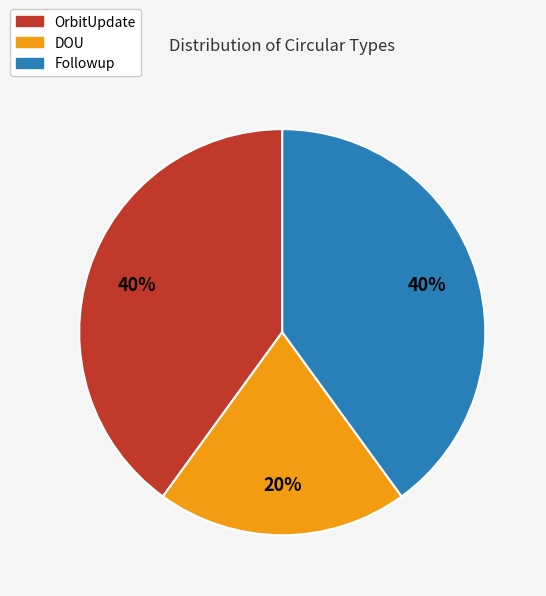

Does Followup represent more than half of the total?

No